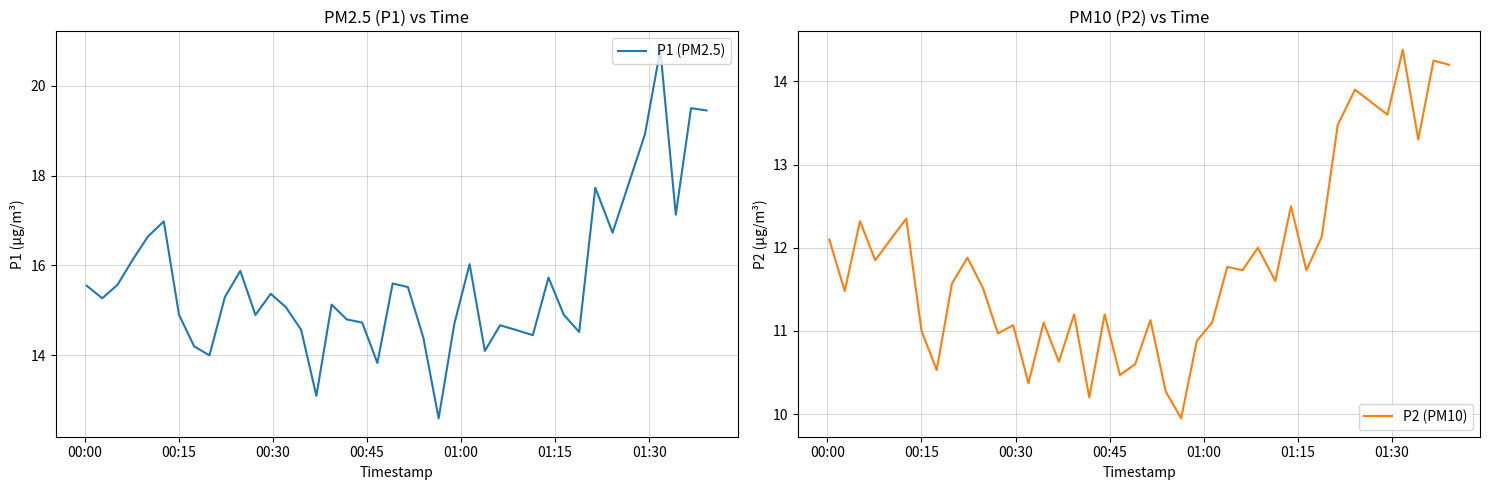

How many lines are shown in the chart?

2